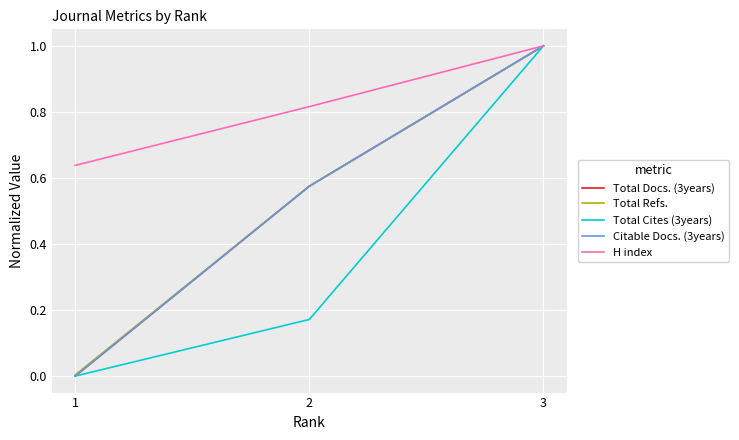

Where is Citable Docs. (3years) nearest to the value 0?

1